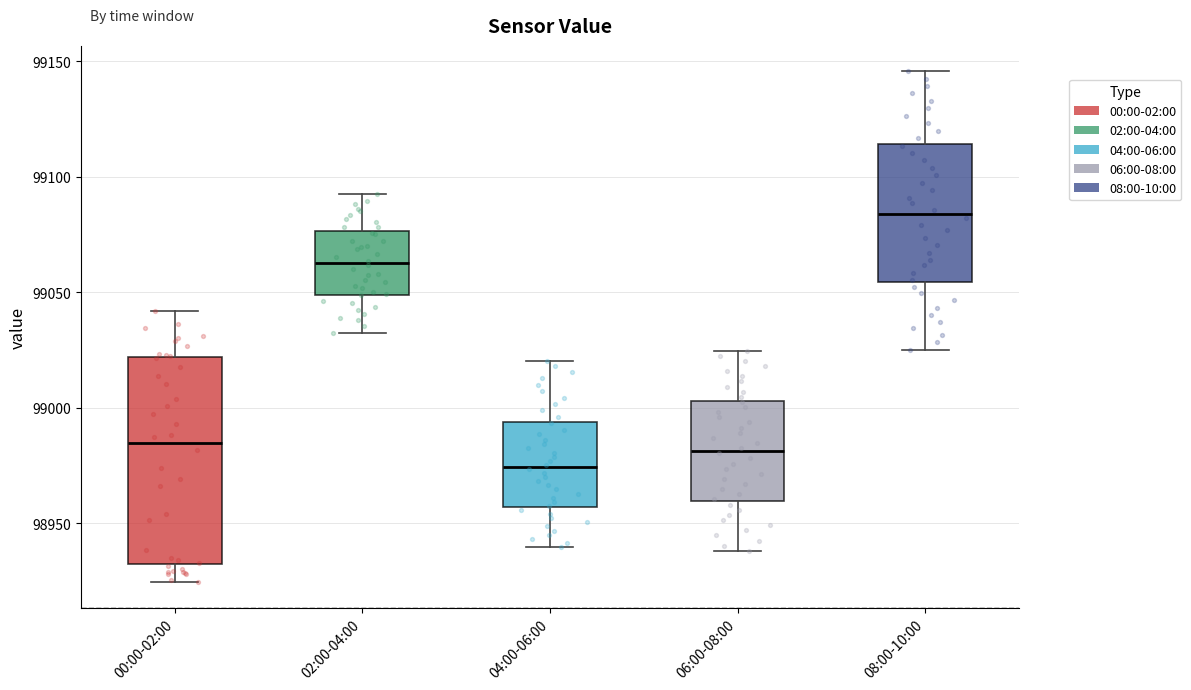

Reading left to right, read every box against the y-axis: the position of its median line, the range the box covers, and the ends of its whiskers. The values are not printed on the chart, so give them approximately, as read against the axis.

00:00-02:00: median 98985, box 98935 to 99020, whiskers 98925 to 99040
02:00-04:00: median 99065, box 99050 to 99075, whiskers 99030 to 99095
04:00-06:00: median 98975, box 98955 to 98995, whiskers 98940 to 99020
06:00-08:00: median 98980, box 98960 to 99005, whiskers 98940 to 99025
08:00-10:00: median 99085, box 99055 to 99115, whiskers 99025 to 99145